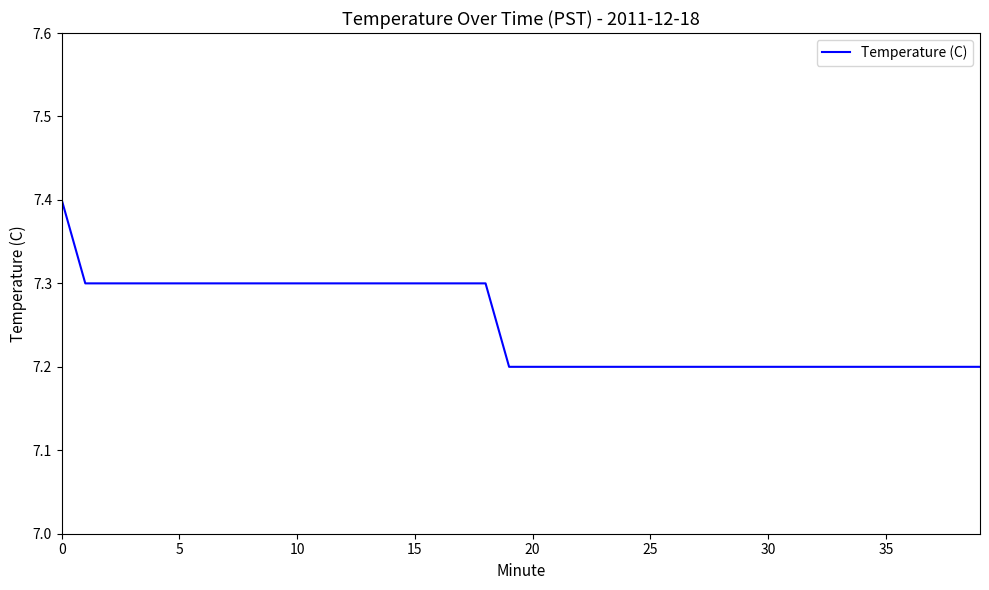

Is this an area chart (filled region under the line)?

No